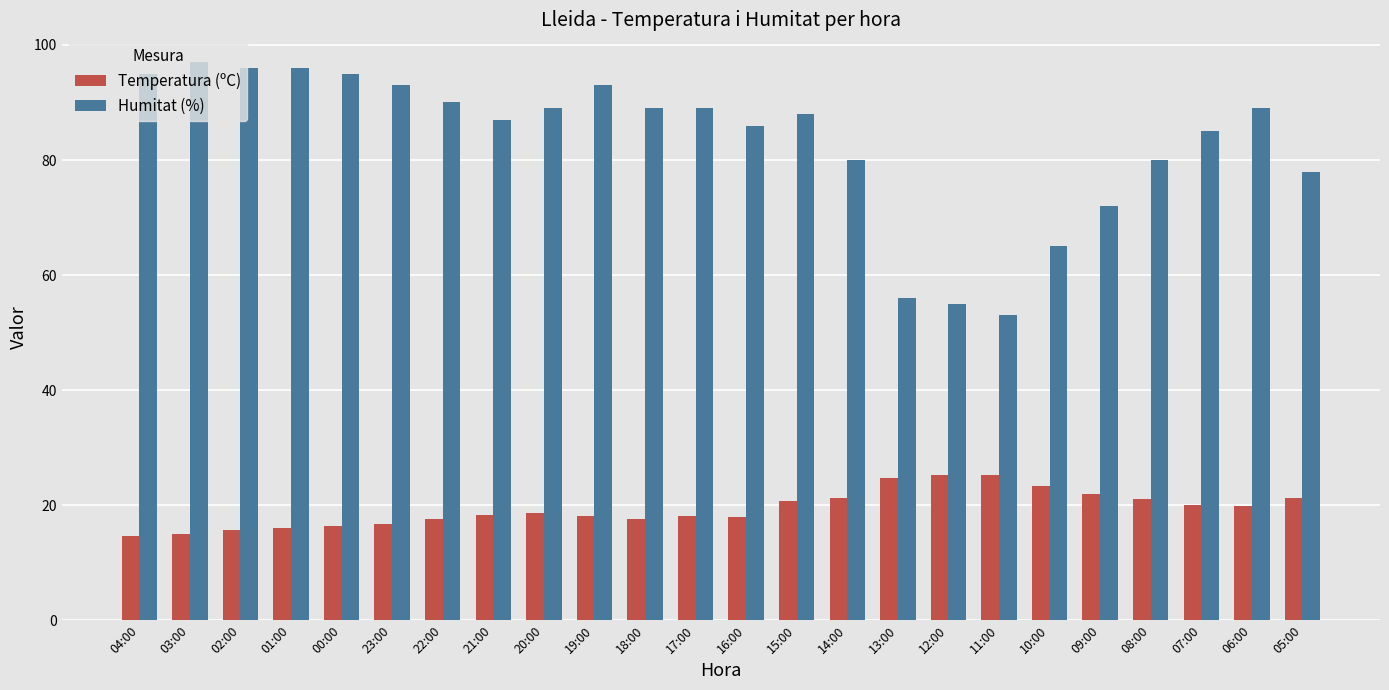

Is the value of Humitat (%) at 00:00 greater than the value of Temperatura (ºC) at 07:00?

Yes